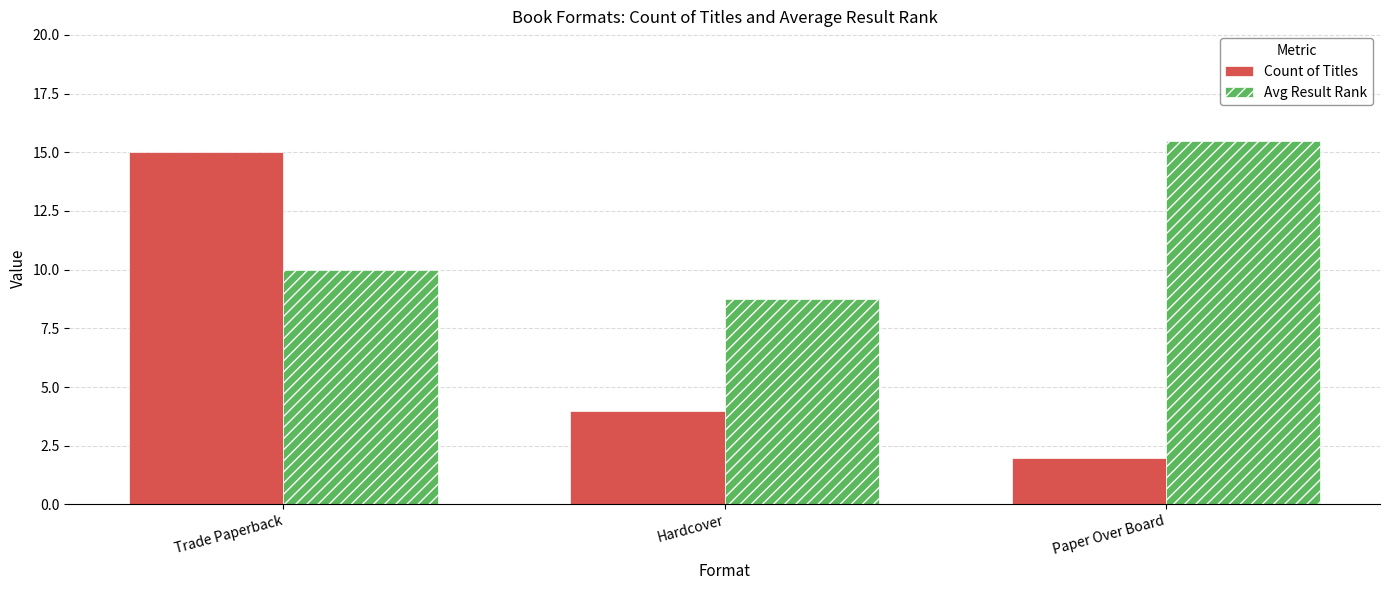

What is the label of the 1st bar from the left?

Trade Paperback